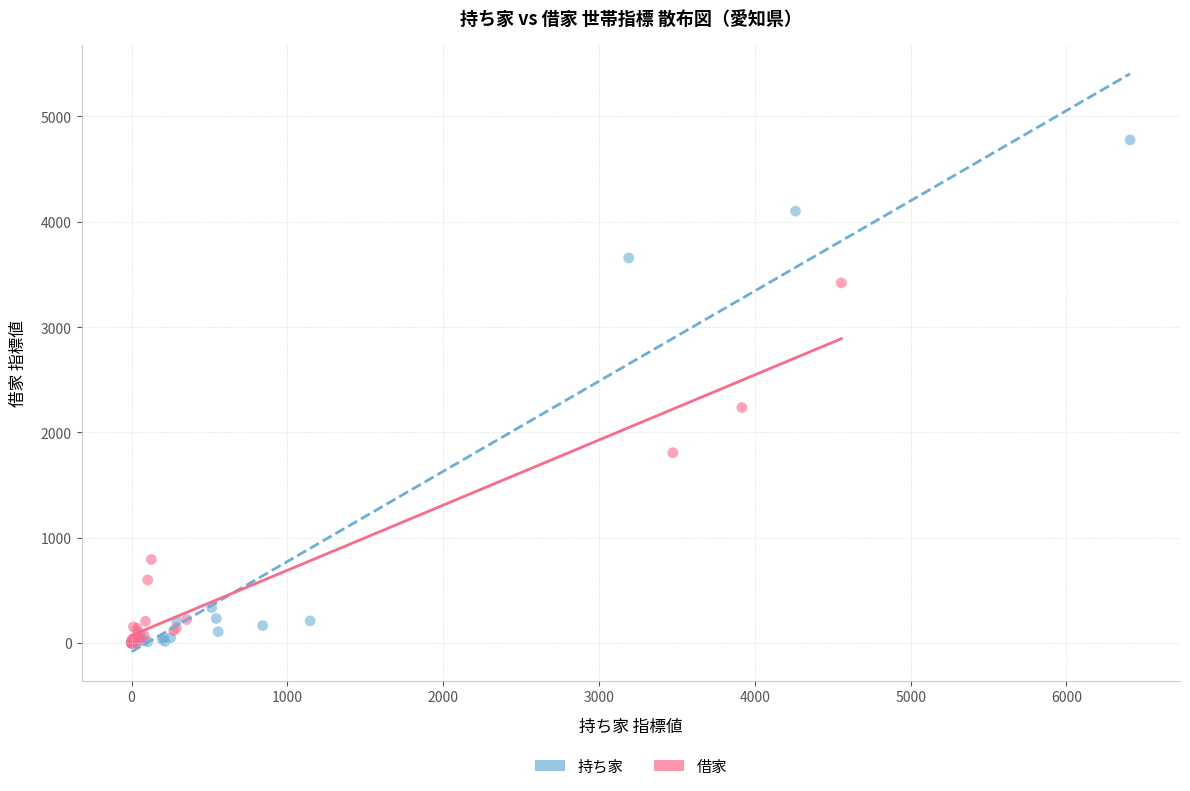

Which series reaches the maximum Y coordinate?

持ち家